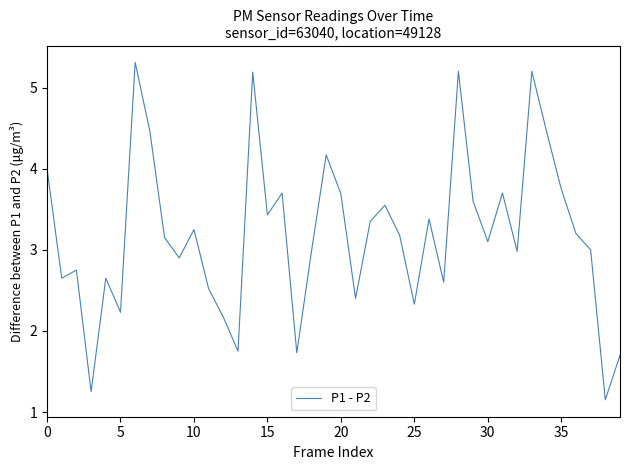

What is the greatest value displayed?

5.3